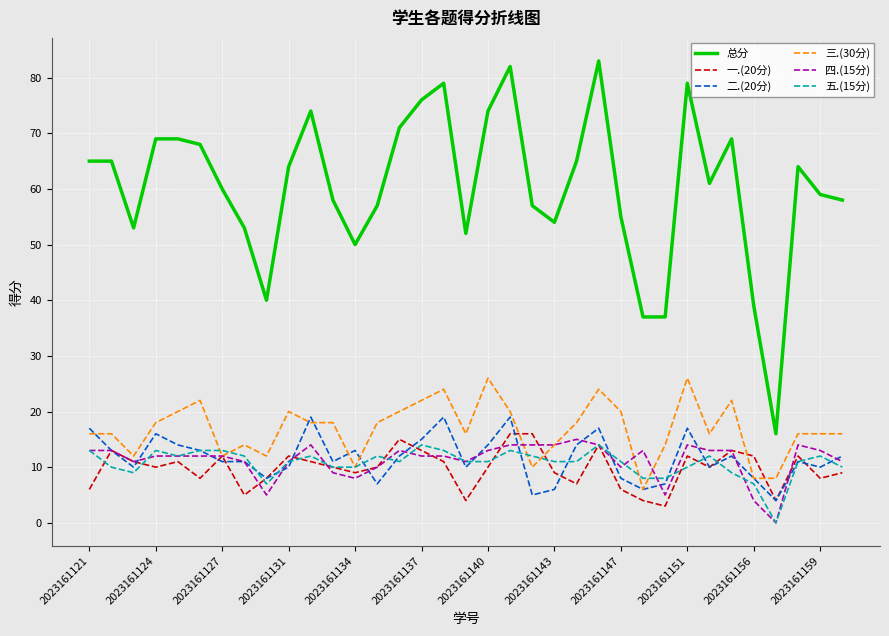

True or false: 四.(15分) and 总分 intersect in this chart.

False